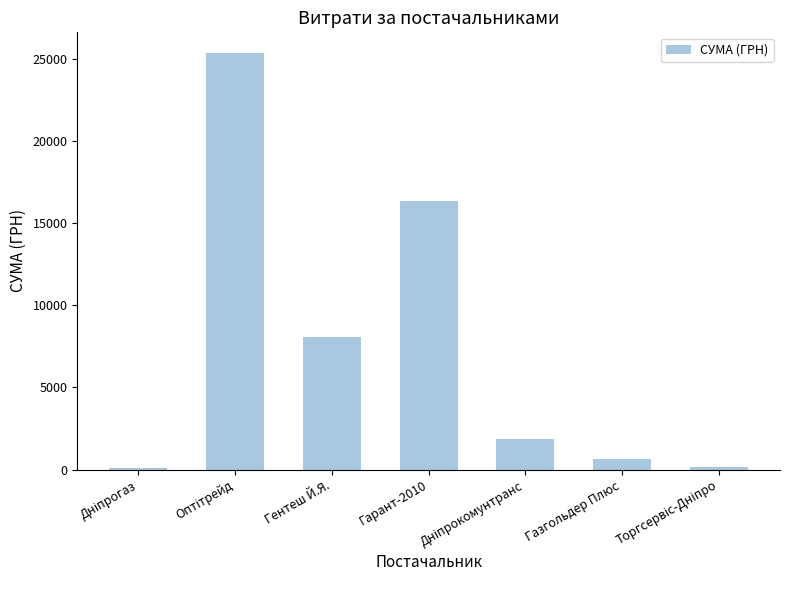

What is the maximum value shown in the chart?

25359.0